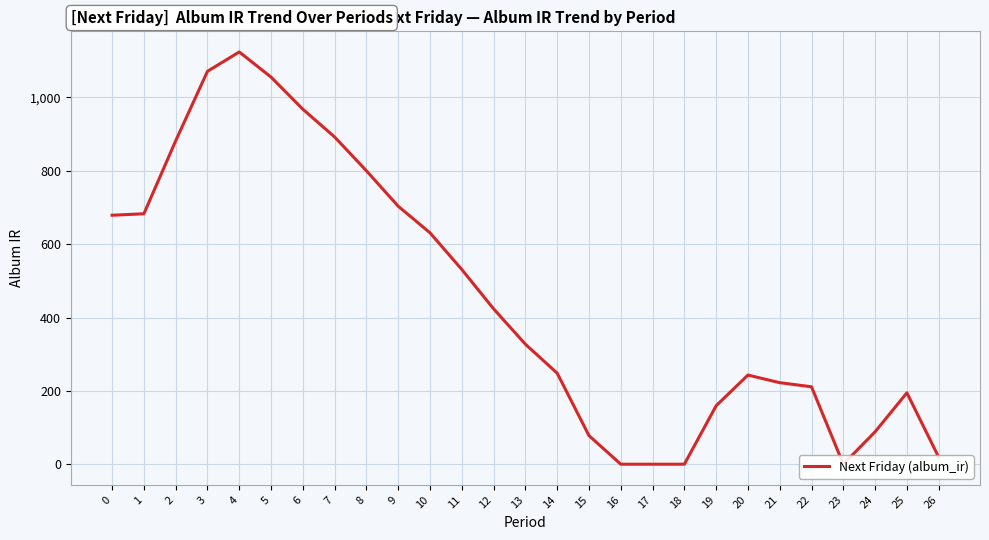

True or false: there are more than 1 points higher than both neighbors.

True